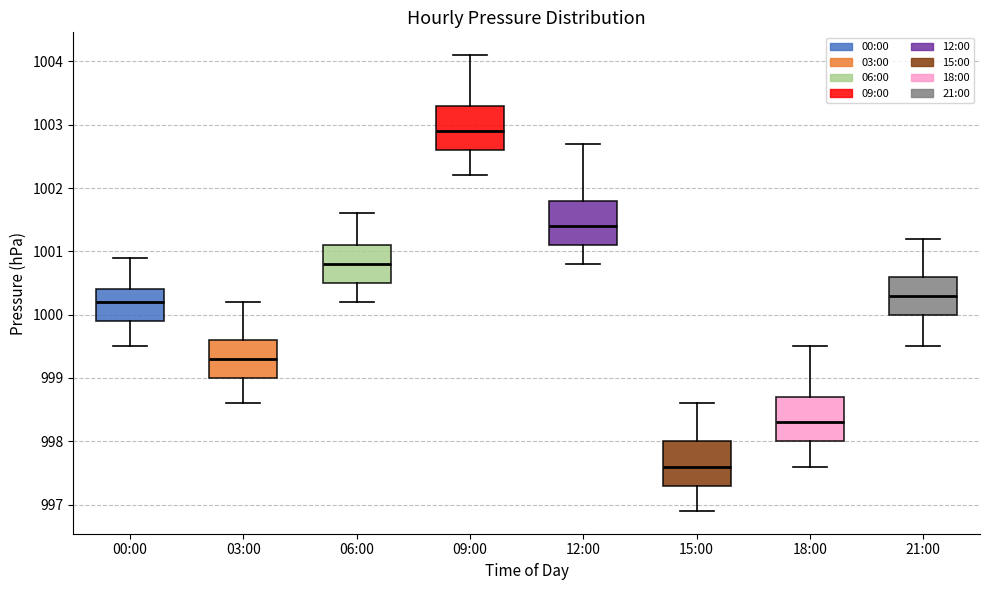

Reading left to right, read every box against the y-axis: the position of its median line, the range the box covers, and the ends of its whiskers. The values are not printed on the chart, so give them approximately, as read against the axis.

00:00: median 1000.2, box 999.9 to 1000.4, whiskers 999.5 to 1000.9
03:00: median 999.3, box 999.0 to 999.6, whiskers 998.6 to 1000.2
06:00: median 1000.8, box 1000.5 to 1001.1, whiskers 1000.2 to 1001.6
09:00: median 1002.9, box 1002.6 to 1003.3, whiskers 1002.2 to 1004.1
12:00: median 1001.4, box 1001.1 to 1001.8, whiskers 1000.8 to 1002.7
15:00: median 997.6, box 997.3 to 998.0, whiskers 996.9 to 998.6
18:00: median 998.3, box 998.0 to 998.7, whiskers 997.6 to 999.5
21:00: median 1000.3, box 1000.0 to 1000.6, whiskers 999.5 to 1001.2